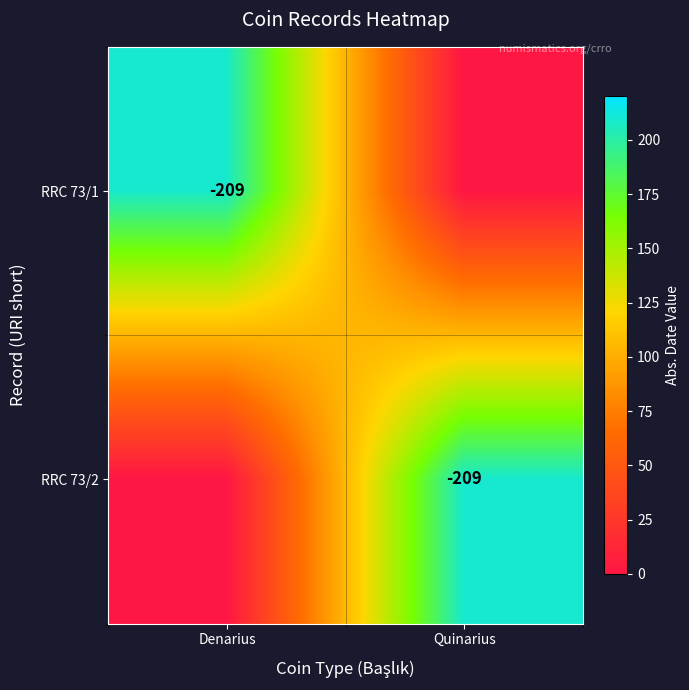

True or false: RRC 73/2 has a value of -107 at Quinarius.

False